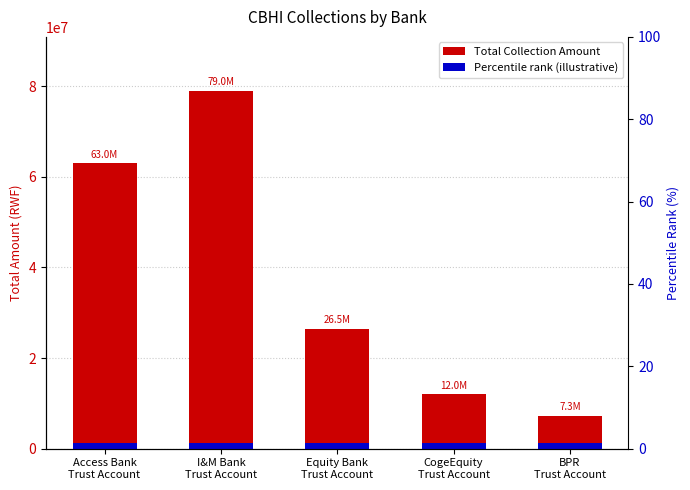

Is it true that the value at Access Bank
Trust Account is 62962000?

True